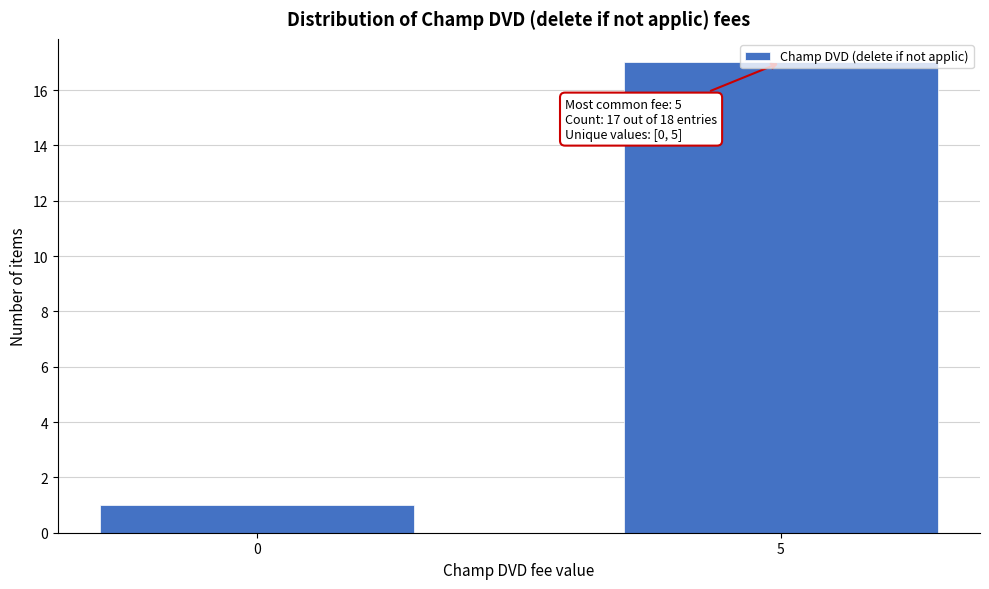

What is the sum of all values?

18